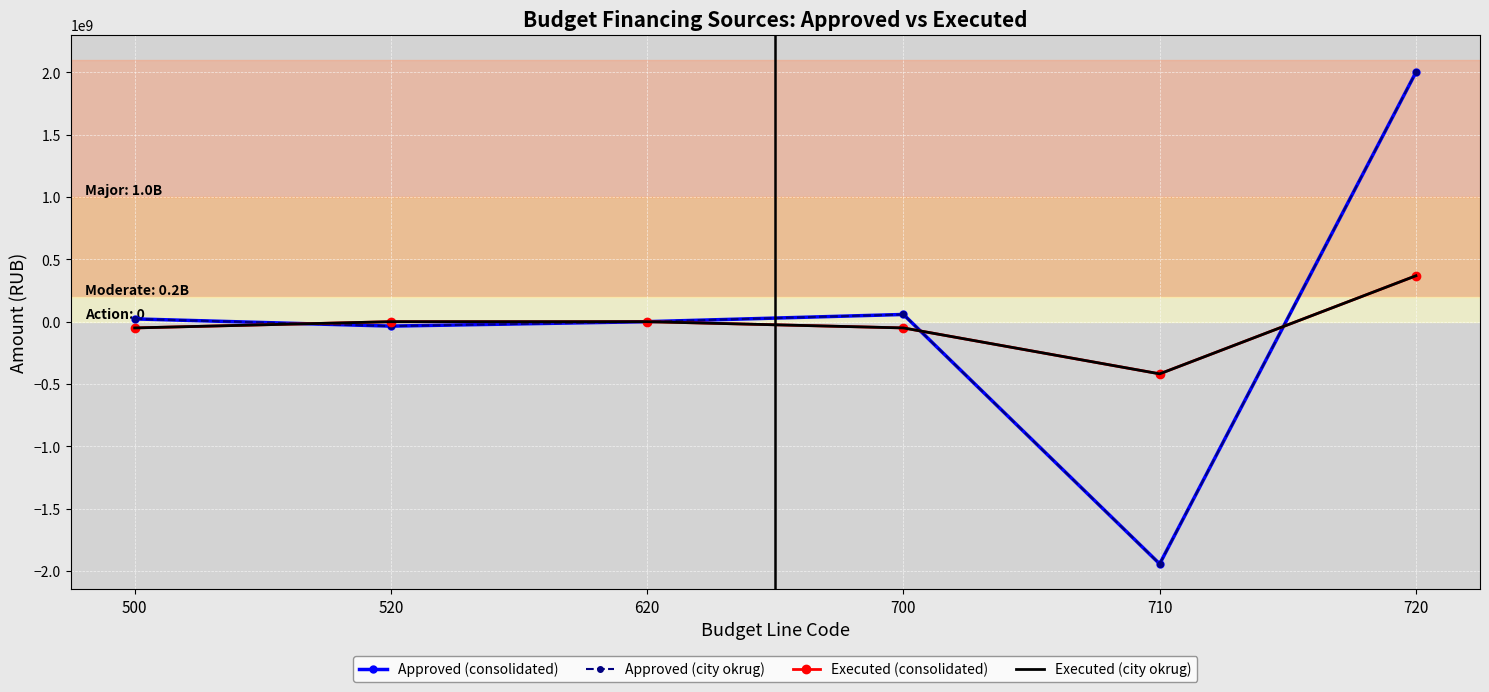

Which series has the largest range (max minus min)?

Approved (consolidated)